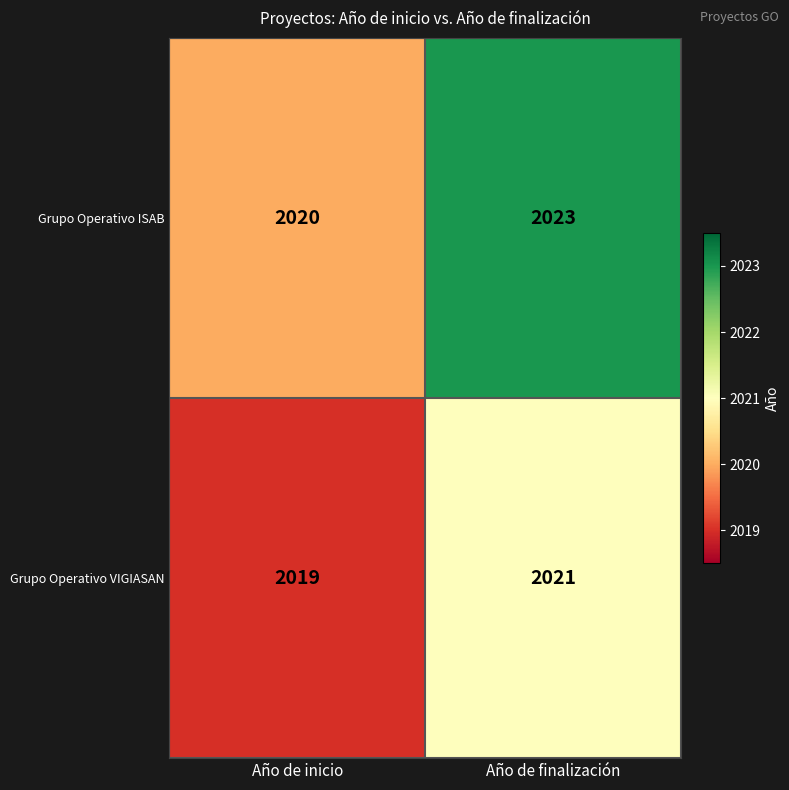

Rank the series by their maximum value, from highest to lowest.

Grupo Operativo ISAB, Grupo Operativo VIGIASAN